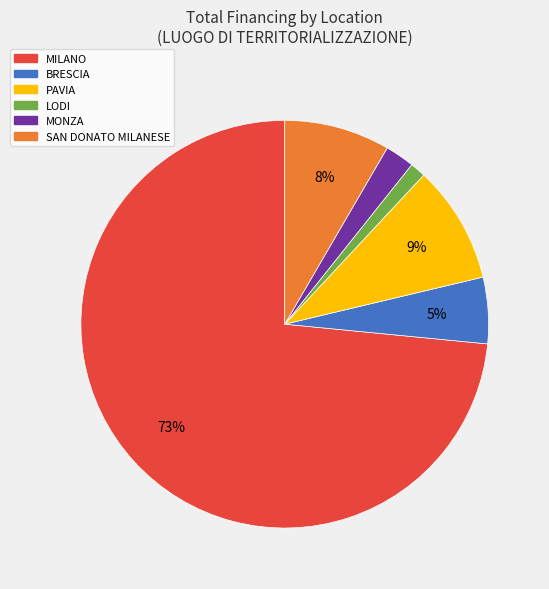

Combined, do SAN DONATO MILANESE and LODI account for over 50%?

No